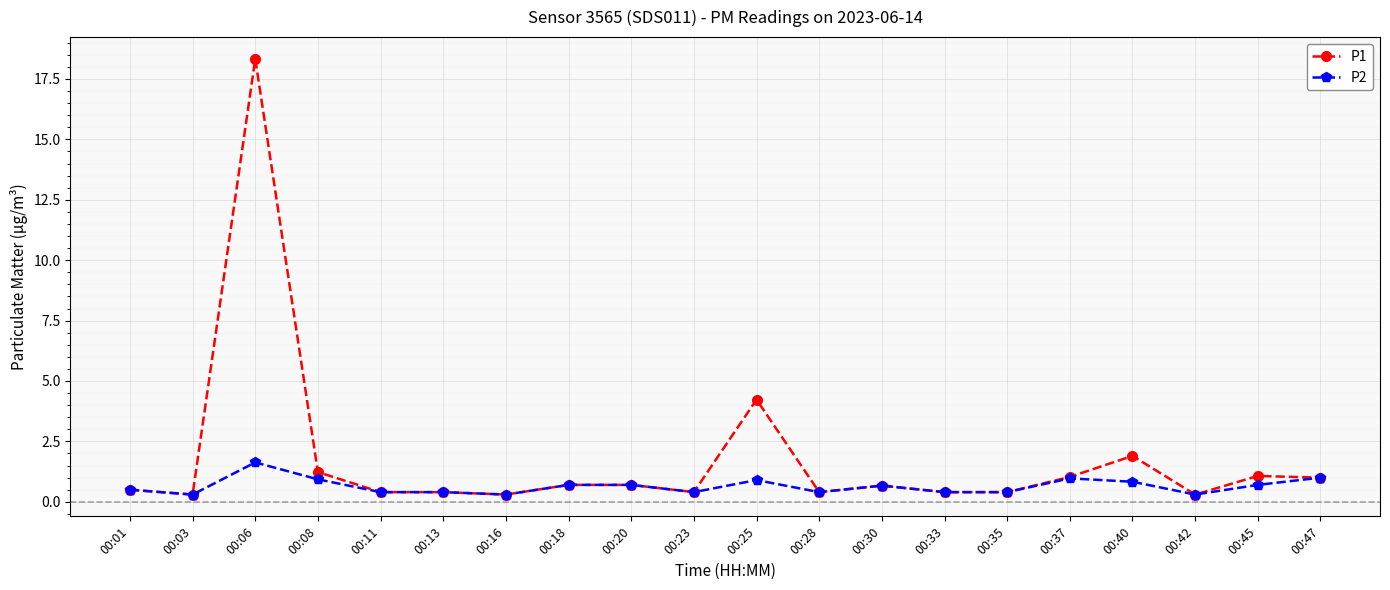

What is the average value of the P1 series?

1.7